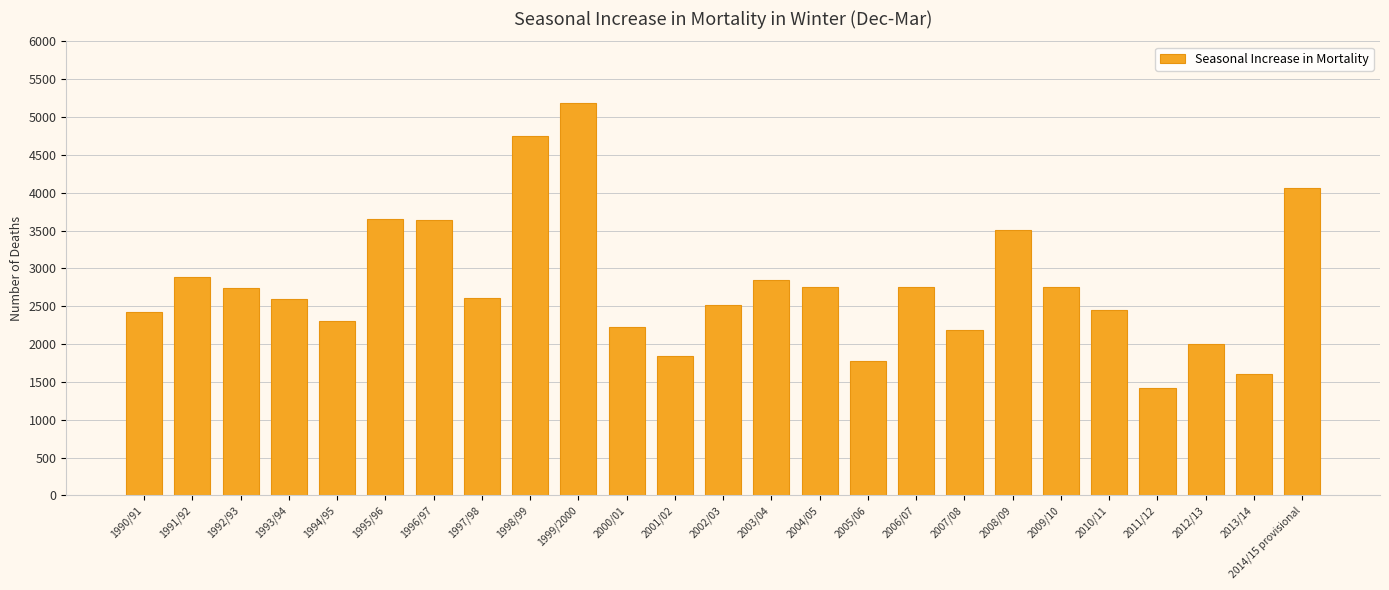

How many categories are shown in the chart?

25